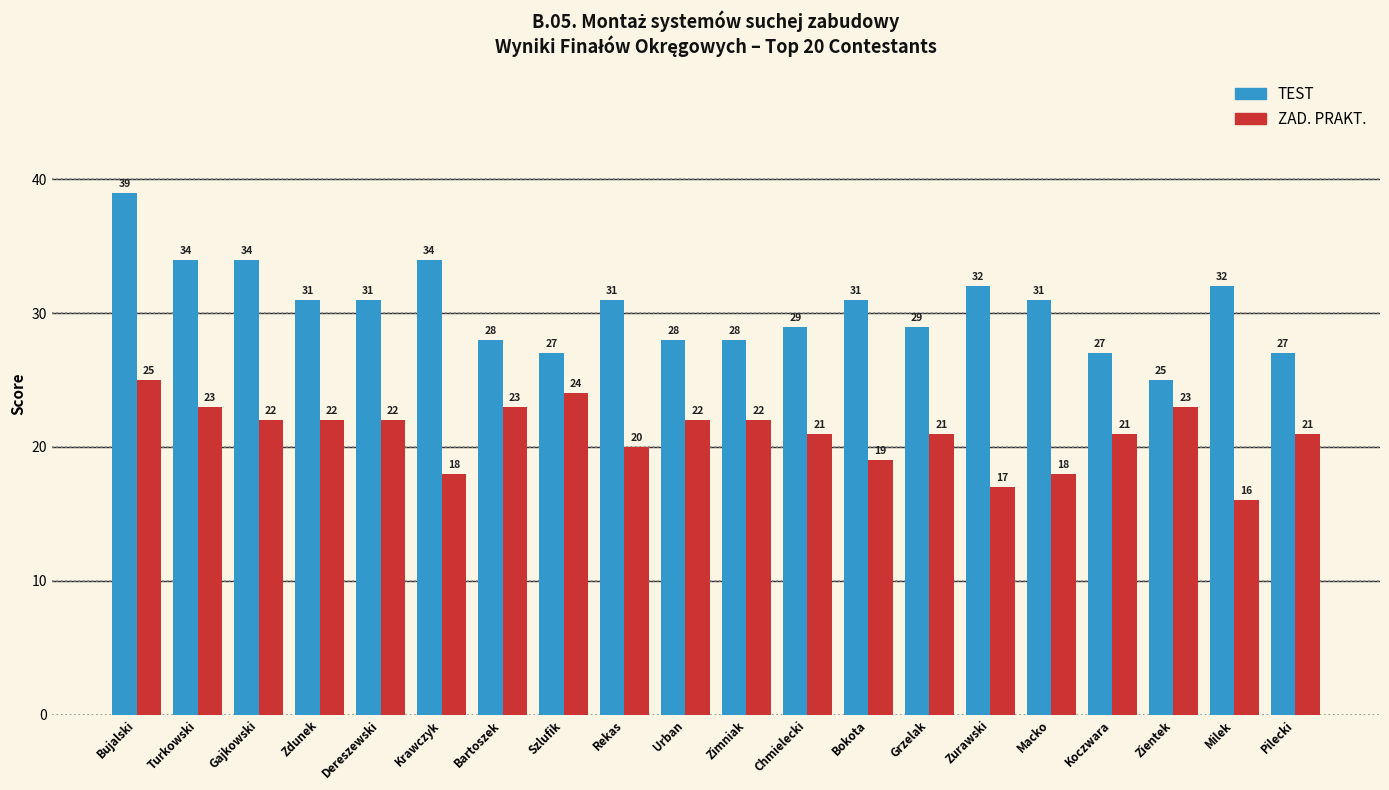

What is the difference between the highest and lowest values at Bokota?

12